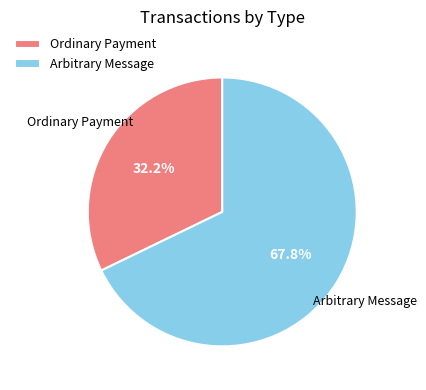

What percentage do Arbitrary Message and Ordinary Payment together represent?

100.0%